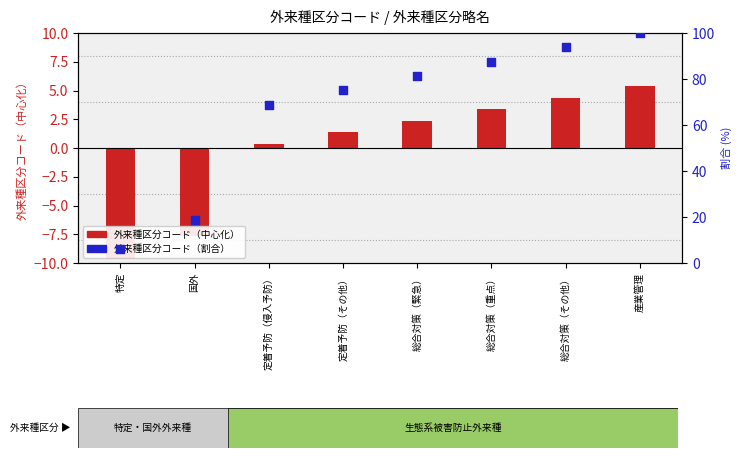

Which series has the largest Y range (max minus min)?

外来種区分コード（割合）